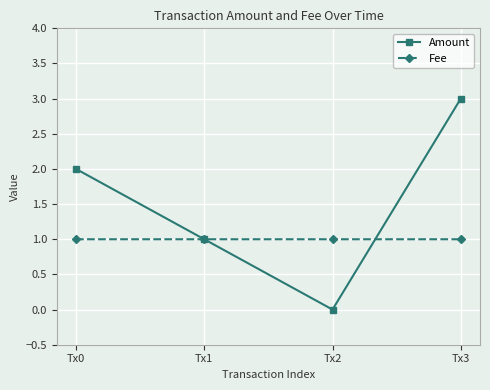

Is it true that Amount equals 2.0 at Tx0?

True